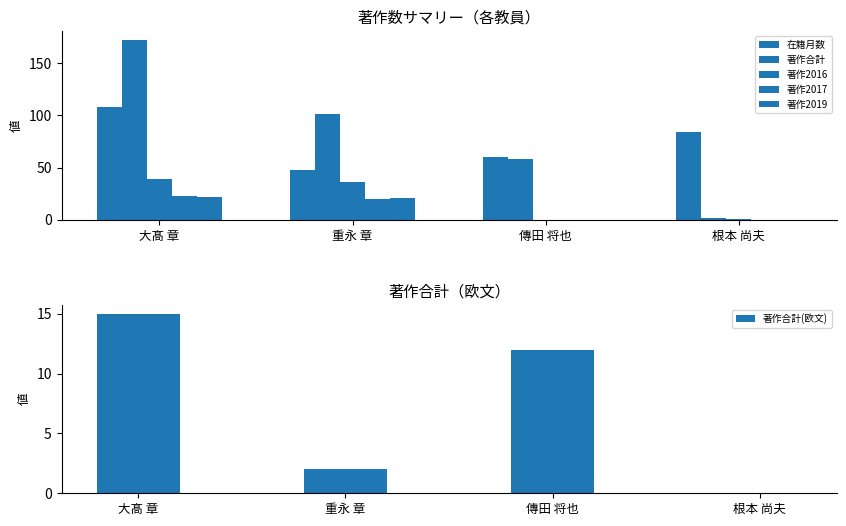

Which category has the highest value across all series?

大髙 章